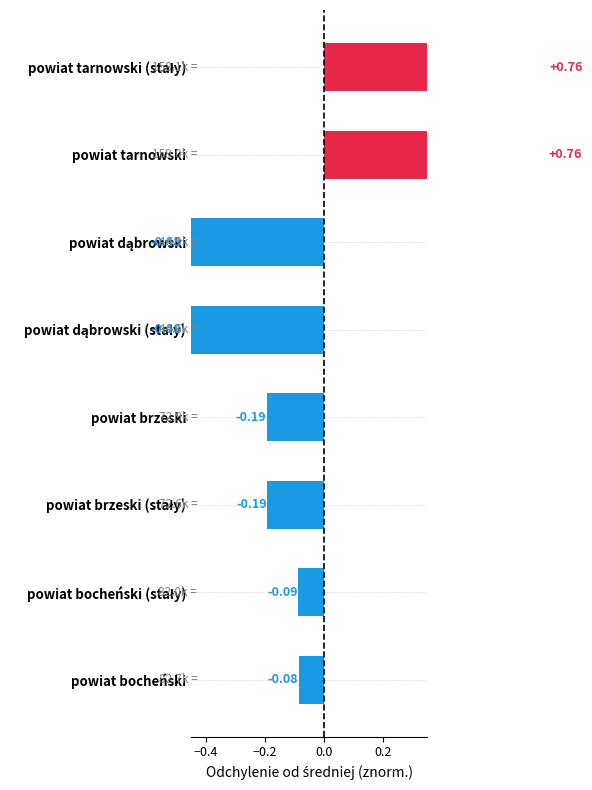

Are the bars horizontal?

Yes